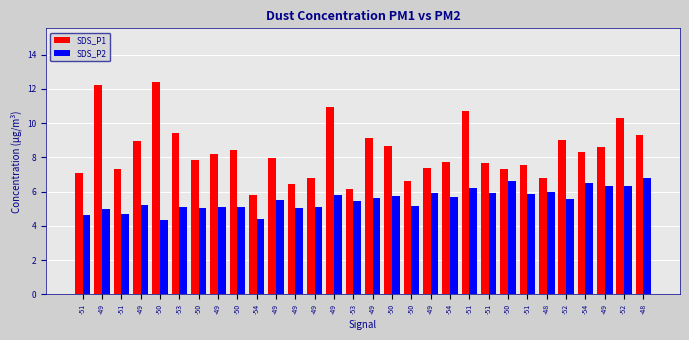

Which category has the highest value across all series?

-50